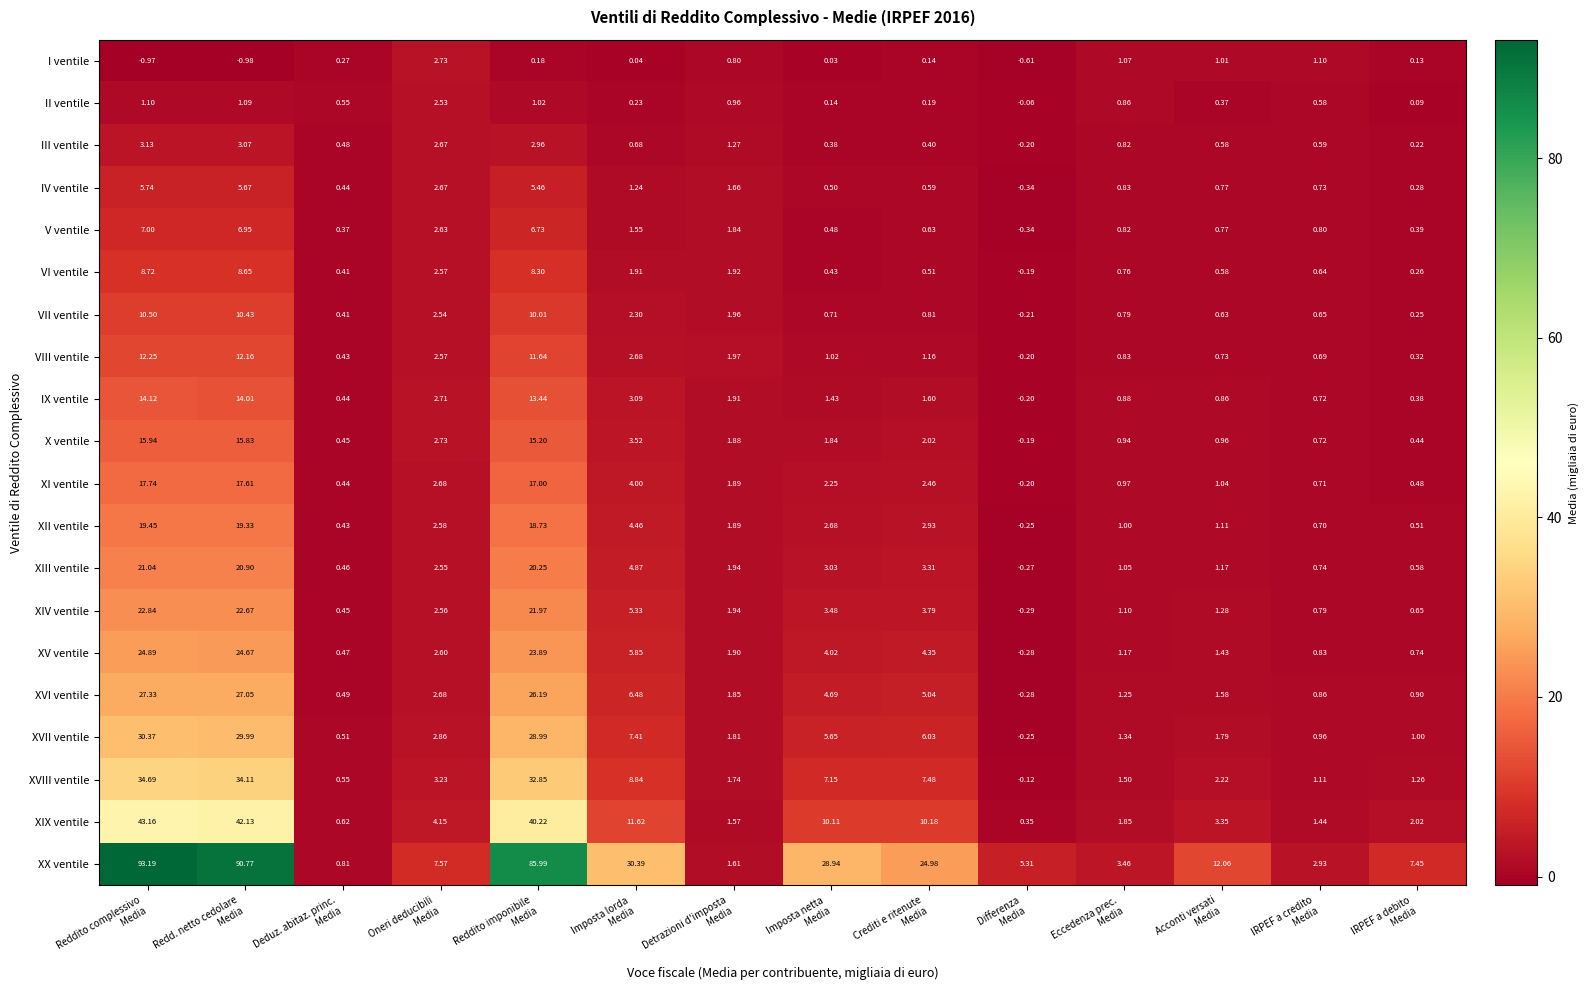

Which series has the largest total across all categories?

XX ventile